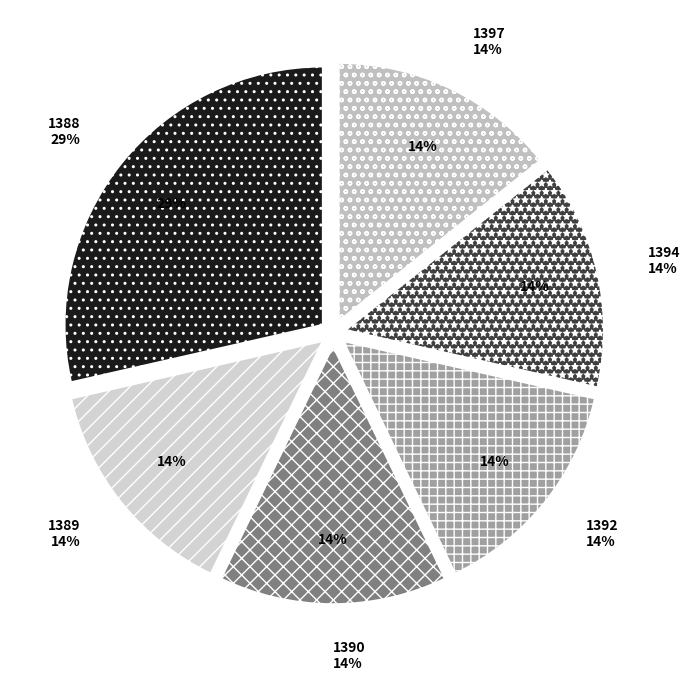

To the nearest percent, what is the average slice percentage?

17%